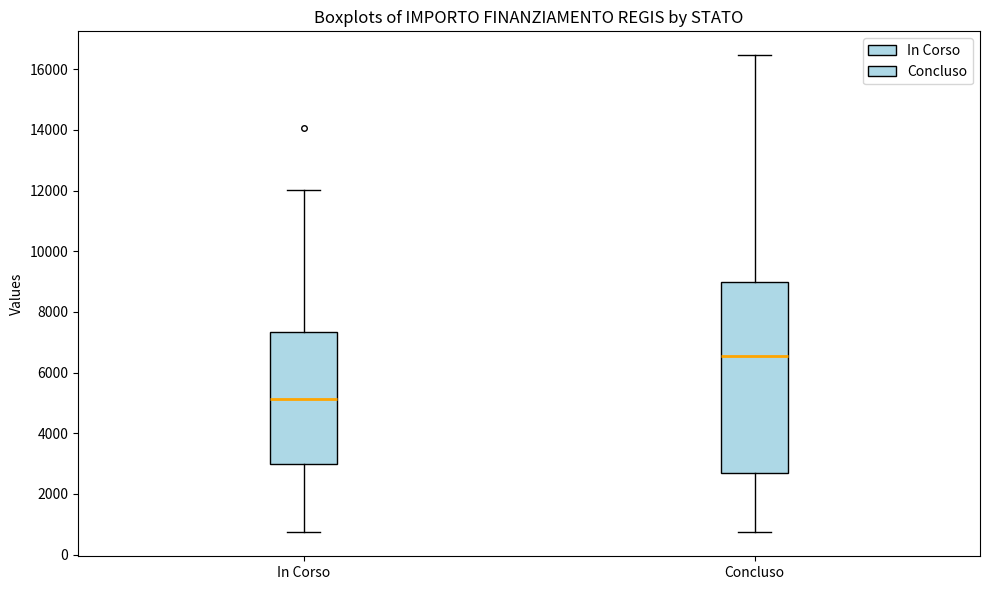

Reading left to right, transcribe this box plot: for each box, give where its median line is, the range the box spans, and where its two whiskers end, as read against the y-axis. The values are not printed on the chart, so give them approximately, as read against the axis.

In Corso: median 5200, box 3000 to 7400, whiskers 800 to 12000
Concluso: median 6600, box 2600 to 9000, whiskers 800 to 16400